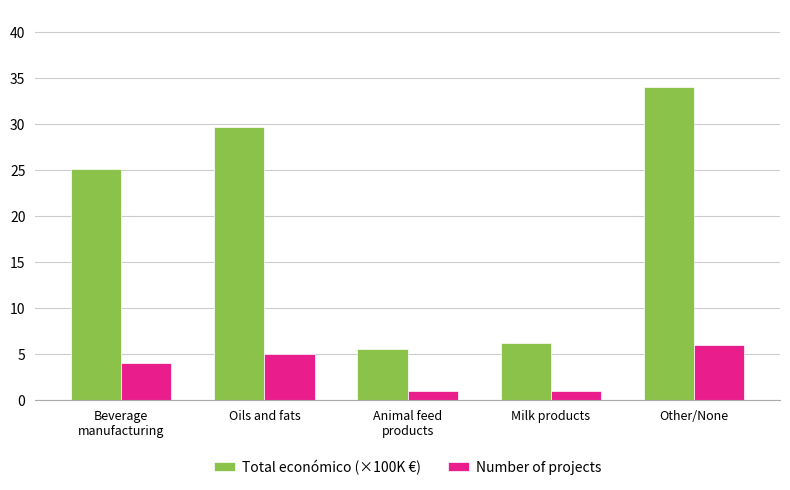

List the series in order of their peak value, lowest first.

Number of projects, Total económico (×100K €)